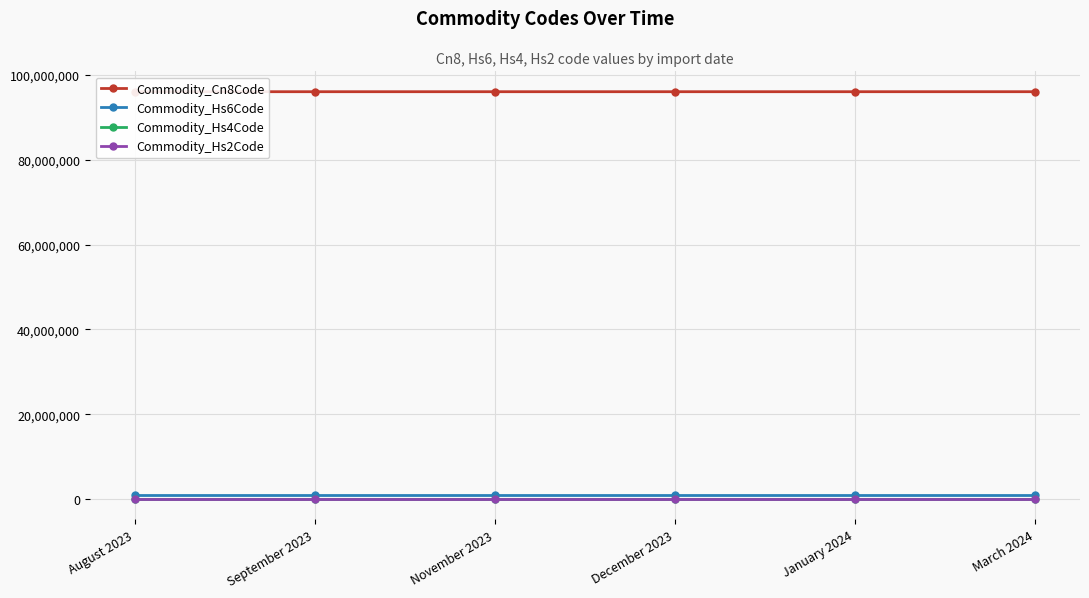

Count the number of data series in this chart.

4